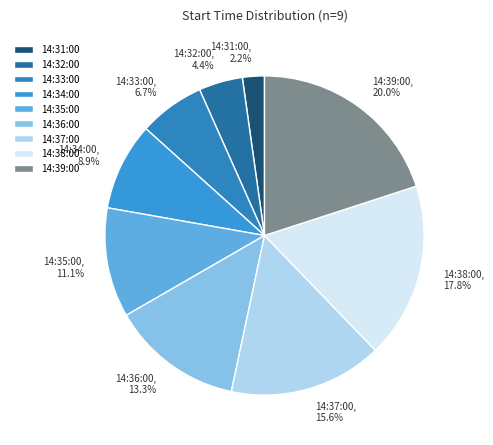

To the nearest percent, what is the average slice percentage?

11%